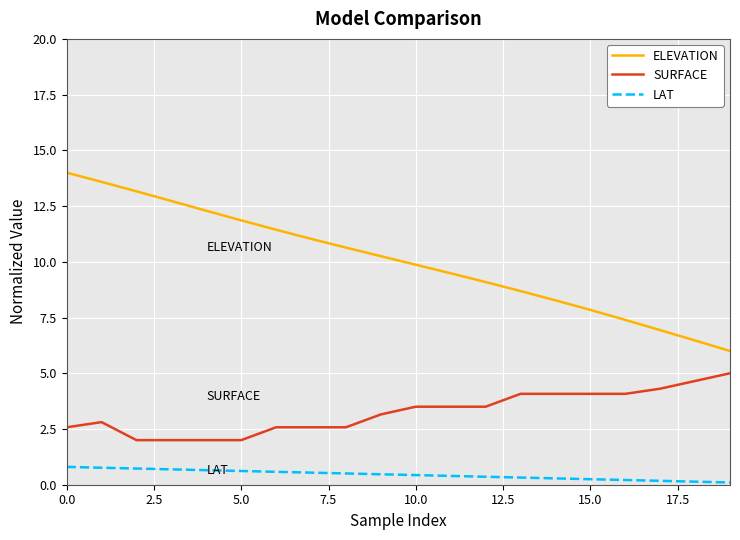

Which series has the largest range (max minus min)?

ELEVATION